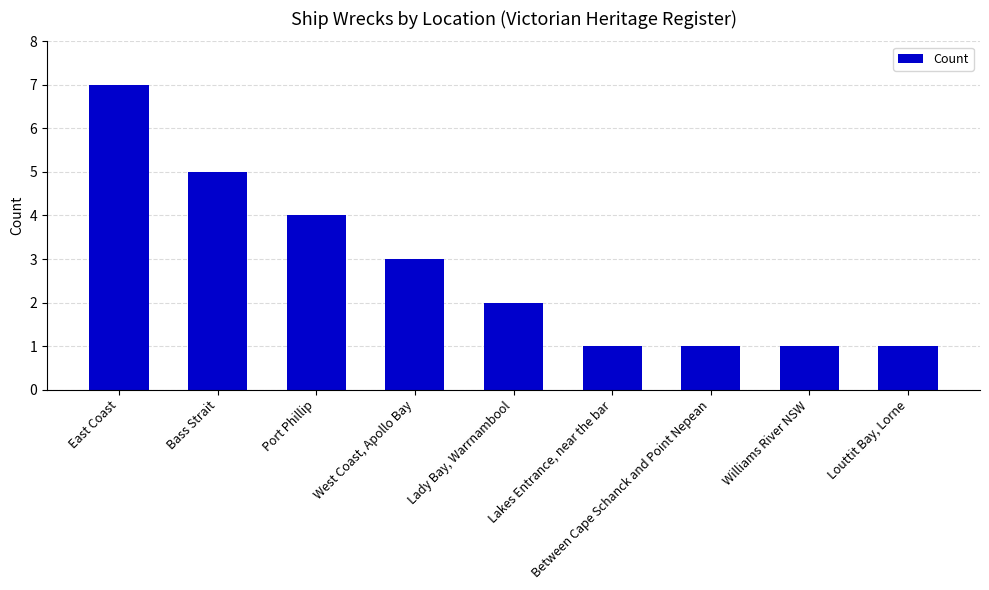

Reading left to right, extract all data points from this chart.

7	5	4	3	2	1	1	1	1